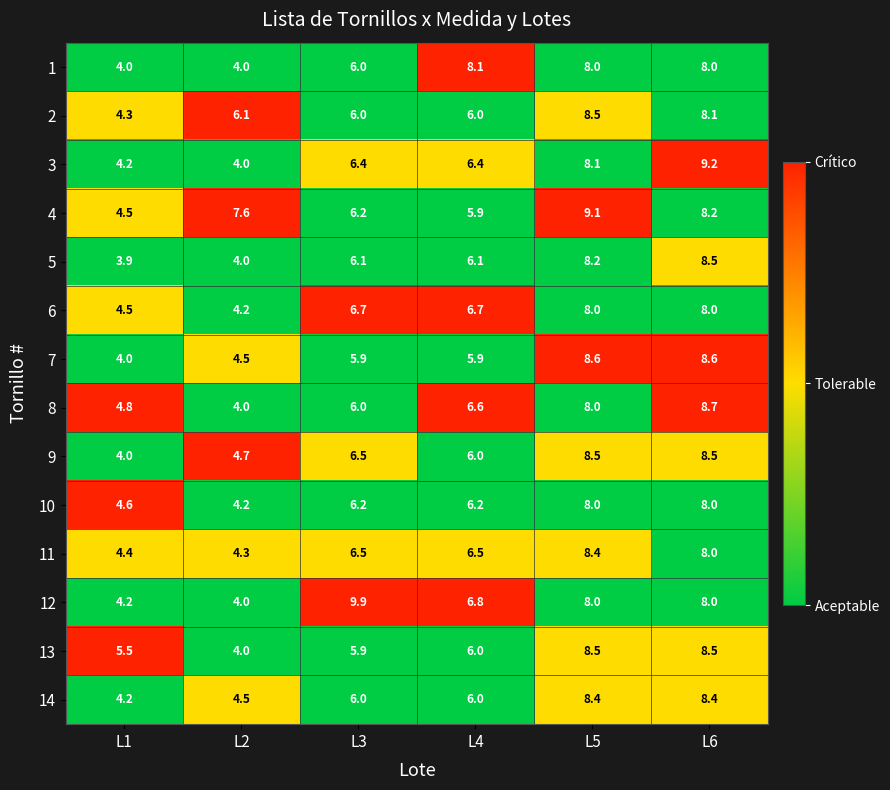

At which label does 7 first exceed 5?

L3